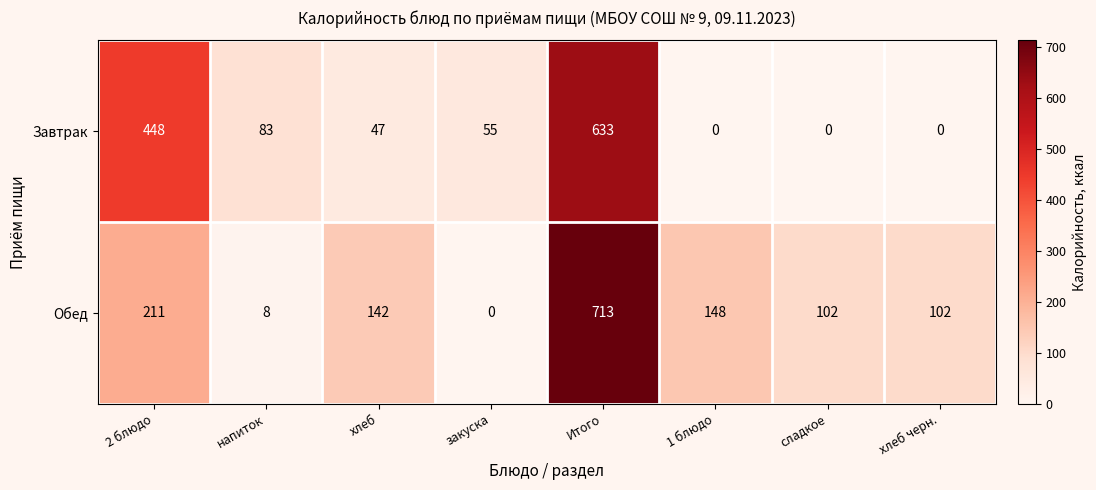

What is the sum of all Завтрак values?

1266